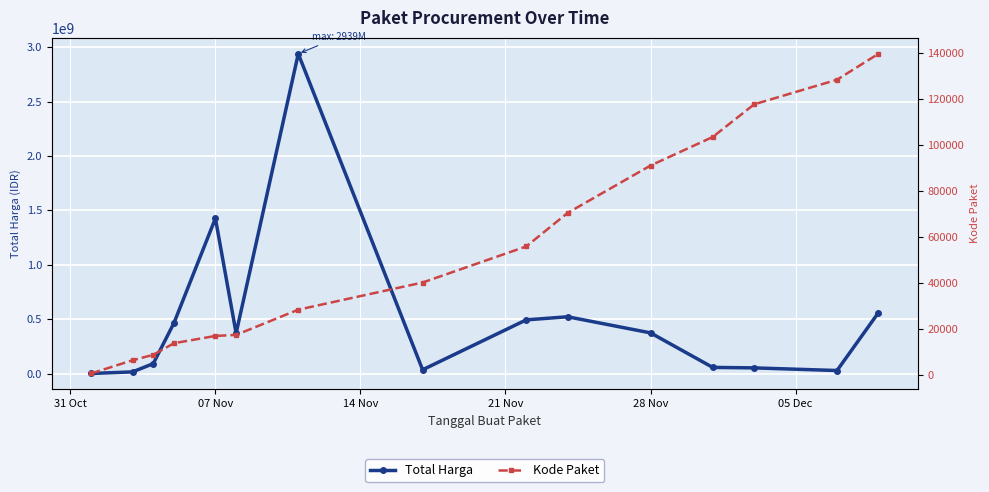

What are all the series names shown in the legend?

Total Harga, Kode Paket